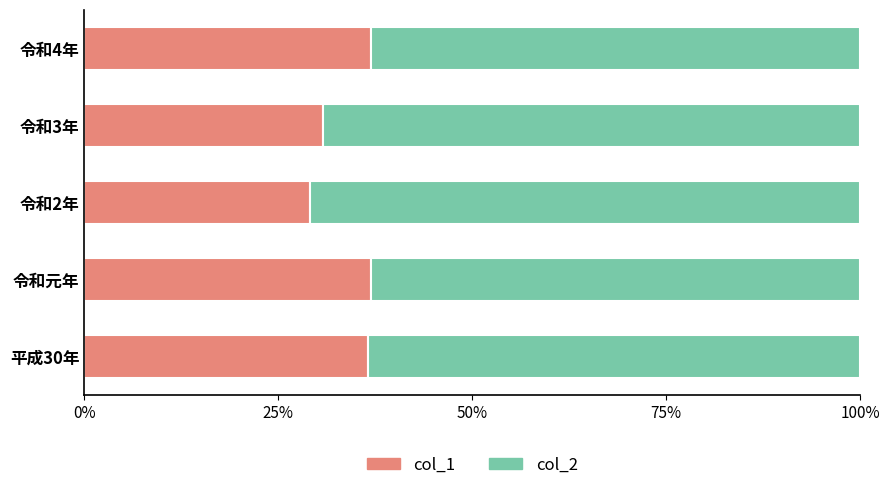

What is the difference between the maximum and second lowest values in the col_1 series?

6.2